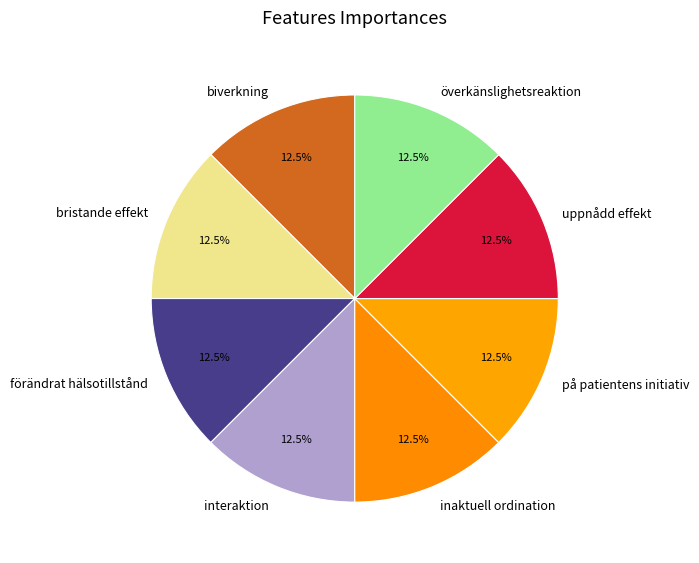

Approximately how many times larger is the value at på patientens initiativ compared to inaktuell ordination?

1.0